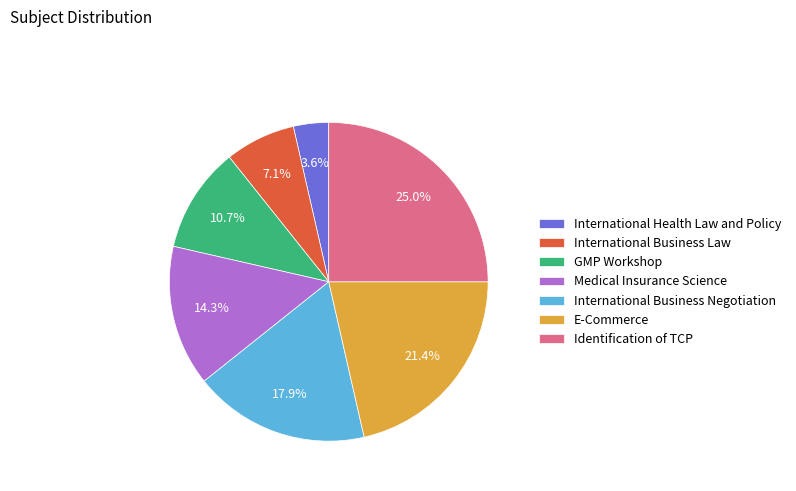

Between Identification of TCP and International Business Negotiation, which is larger?

Identification of TCP